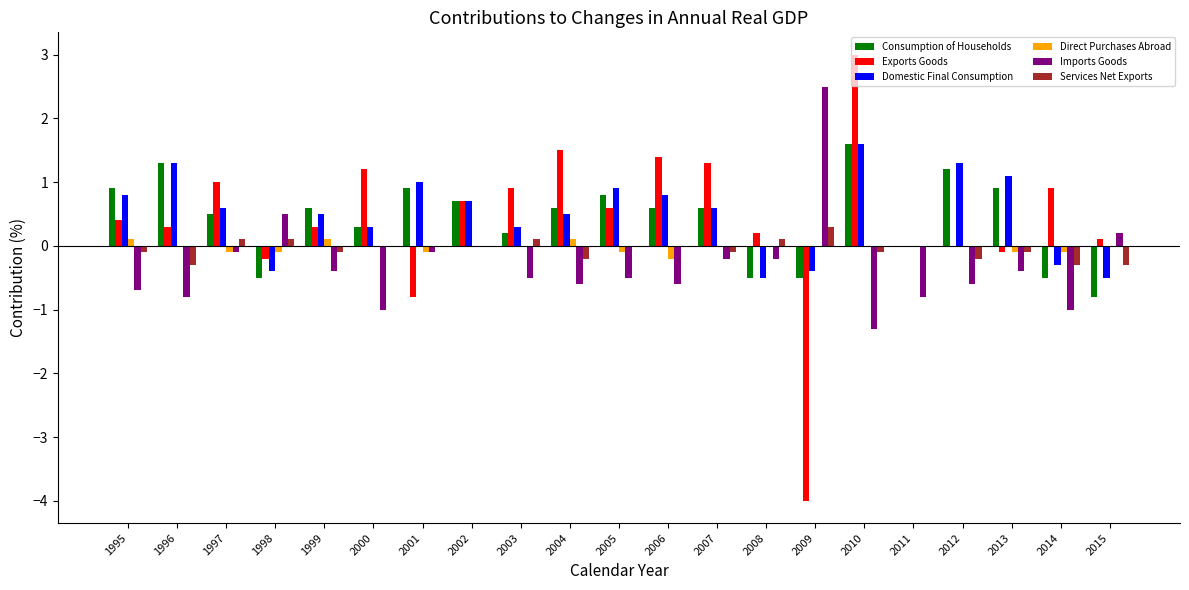

Count the Services Net Exports values in the range 0 to 1.

11